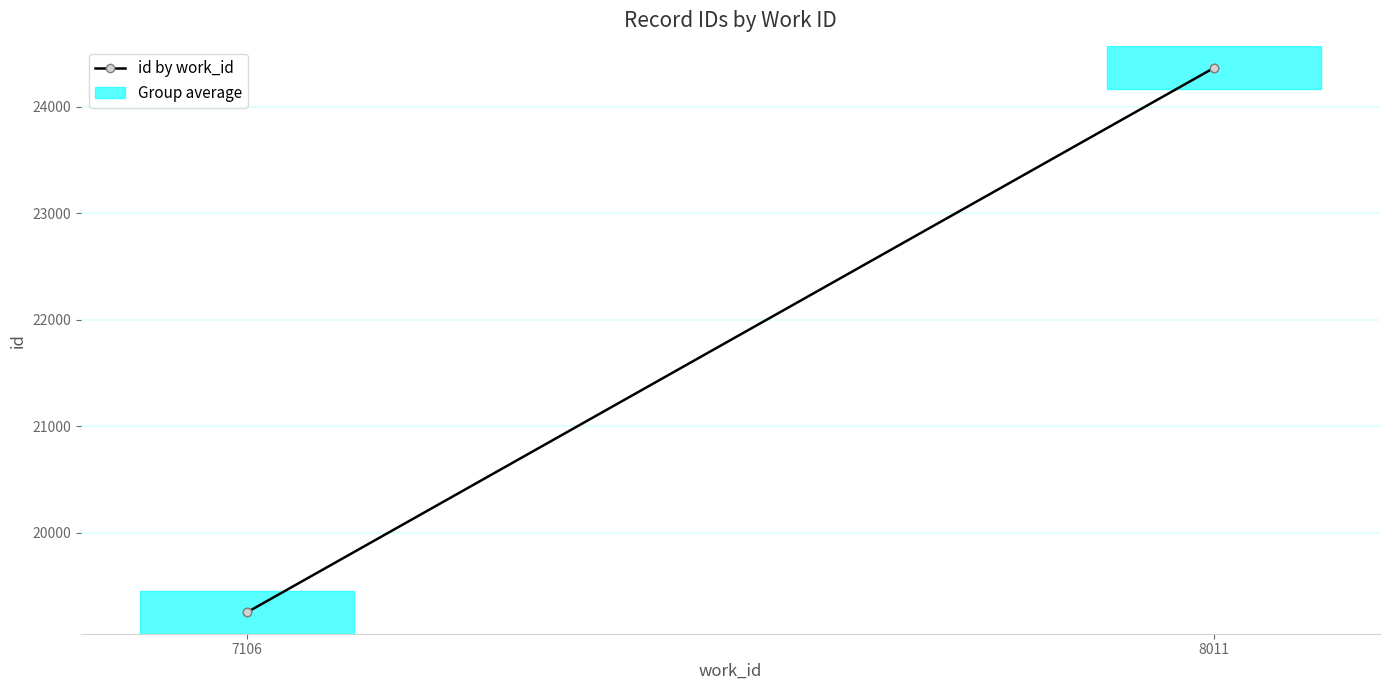

Is this an area chart (filled region under the line)?

No